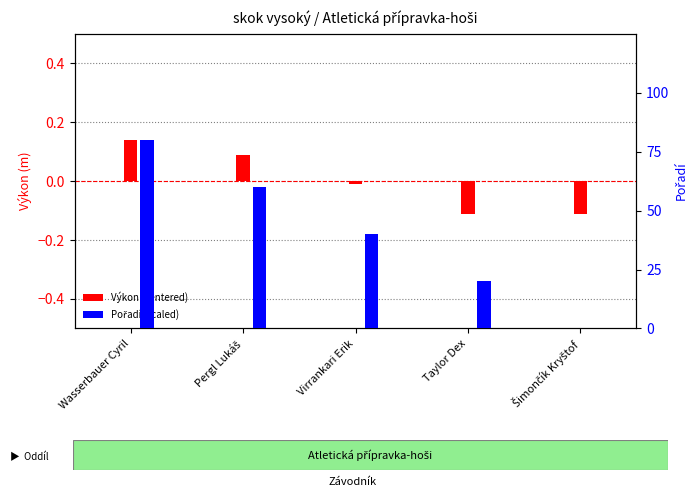

List the labels in order of Výkon (centered) value, largest first.

Wasserbauer Cyril, Pergl Lukáš, Virrankari Erik, Taylor Dex, Šimončík Kryštof